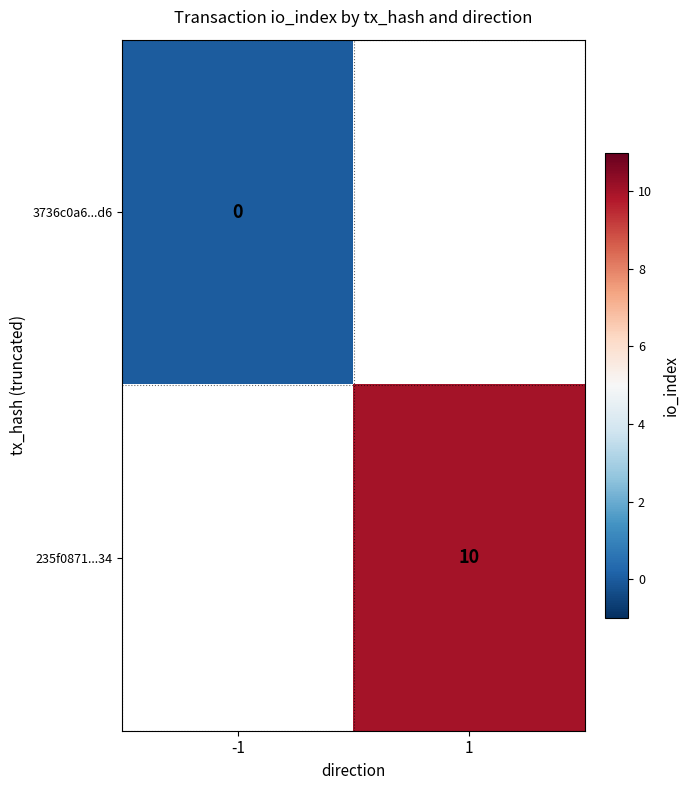

The 235f0871...34 series shows 10 at 1. True or false?

True